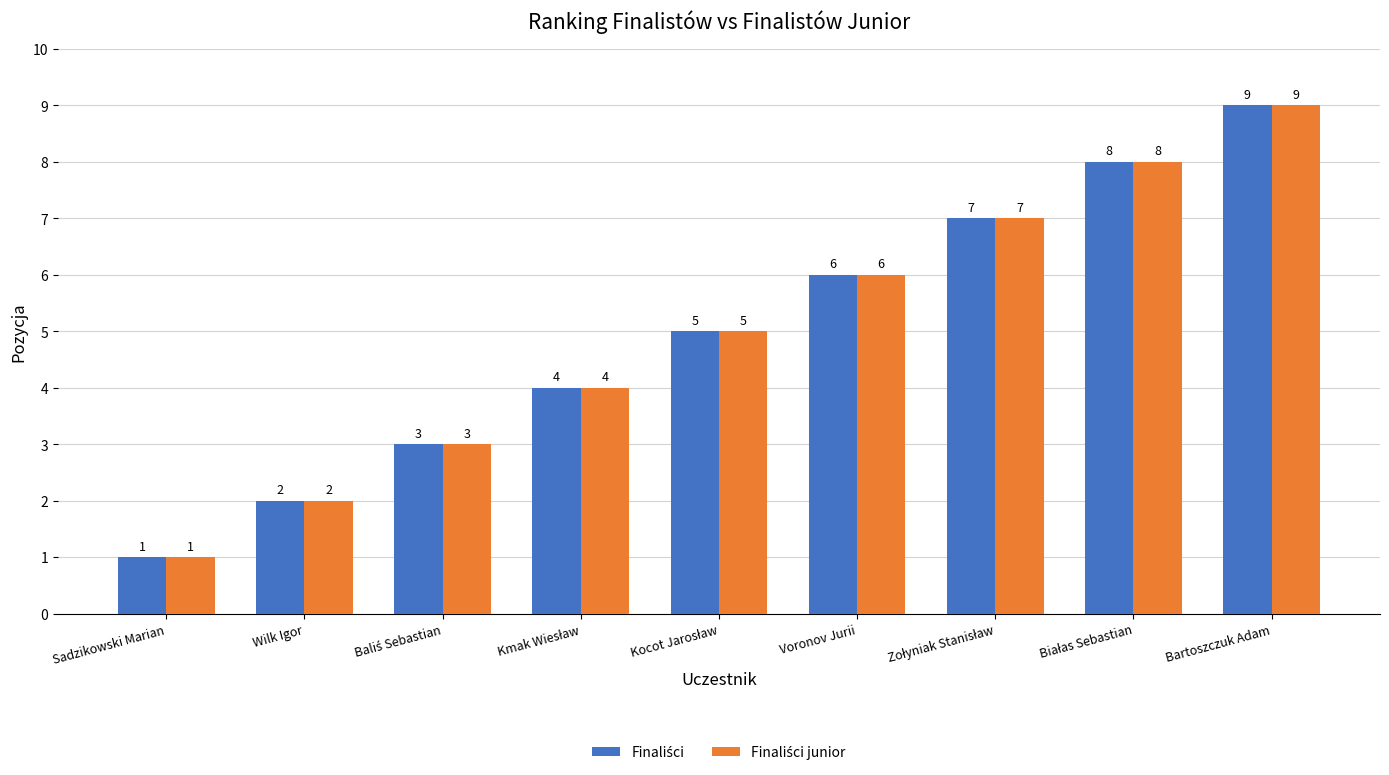

Reading left to right, transcribe all the data shown in this chart.

Finaliści: 1	2	3	4	5	6	7	8	9
Finaliści junior: 1	2	3	4	5	6	7	8	9